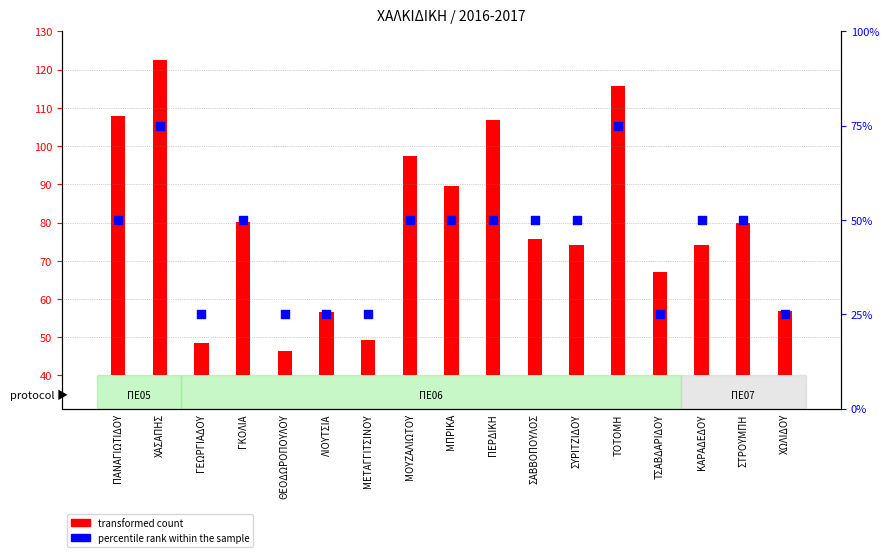

Which has a higher value, ΜΟΥΖΑΛΙΩΤΟΥ or ΤΣΑΒΔΑΡΙΔΟΥ?

ΜΟΥΖΑΛΙΩΤΟΥ